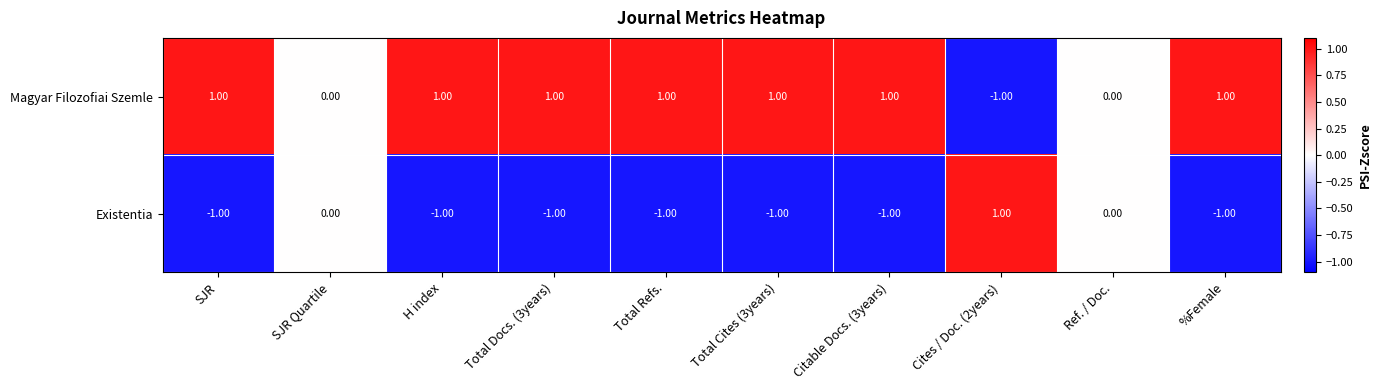

What is the smallest value displayed?

-1